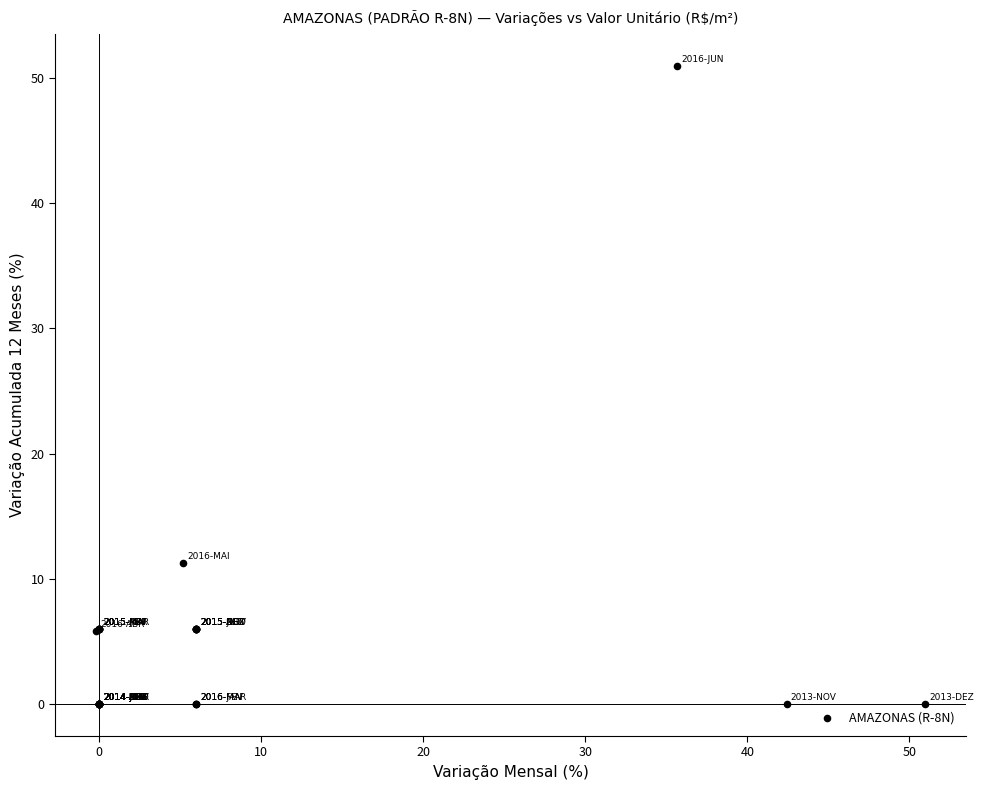

What Y value in the scatter plot is closest to 25?

11.3